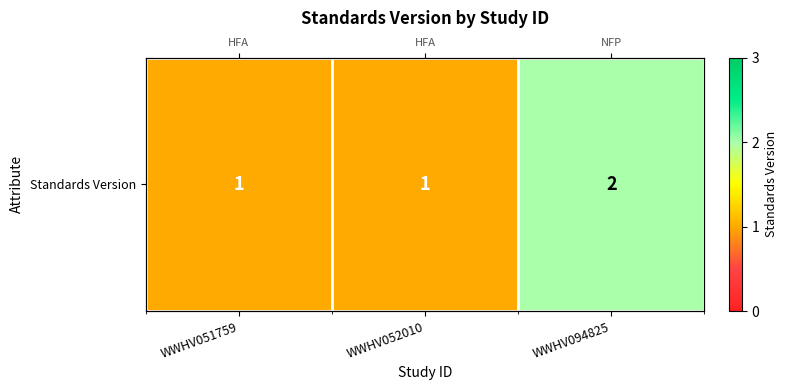

What is the average value?

1